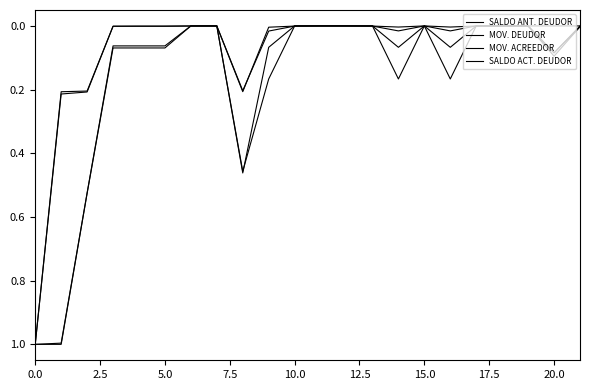

Reading left to right, extract all data points from this chart.

SALDO ANT. DEUDOR: 1.0	0.2	0.2	0.0	0.0	0.0	0.0	0.0	0.2	0.0	0.0	0.0	0.0	0.0	0.0	0.0	0.0	0.0	0.0	0.0	0.1	0.0
MOV. DEUDOR: 1.0	1.0	0.5	0.1	0.1	0.1	0.0	0.0	0.5	0.1	0.0	0.0	0.0	0.0	0.1	0.0	0.1	0.0	0.0	0.0	0.1	0.0
MOV. ACREEDOR: 1.0	1.0	0.5	0.1	0.1	0.1	0.0	0.0	0.5	0.2	0.0	0.0	0.0	0.0	0.2	0.0	0.2	0.0	0.0	0.0	0.0	0.0
SALDO ACT. DEUDOR: 1.0	0.2	0.2	0.0	0.0	0.0	0.0	0.0	0.2	0.0	0.0	0.0	0.0	0.0	0.0	0.0	0.0	0.0	0.0	0.0	0.1	0.0